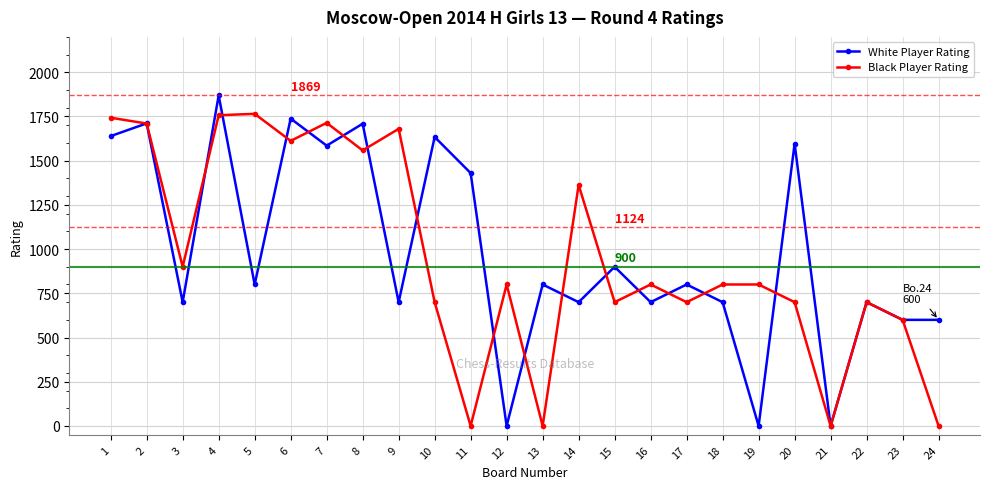

The Black Player Rating series shows 600 at 23. True or false?

True